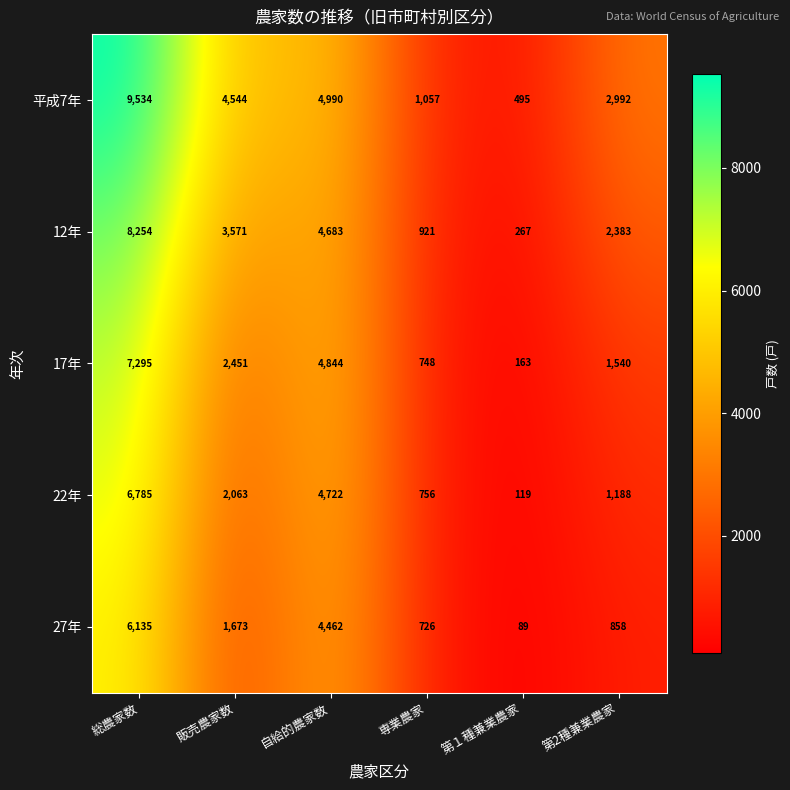

Reading left to right, transcribe all the data shown in this chart.

平成7年: 9534	4544	4990	1057	495	2992
12年: 8254	3571	4683	921	267	2383
17年: 7295	2451	4844	748	163	1540
22年: 6785	2063	4722	756	119	1188
27年: 6135	1673	4462	726	89	858